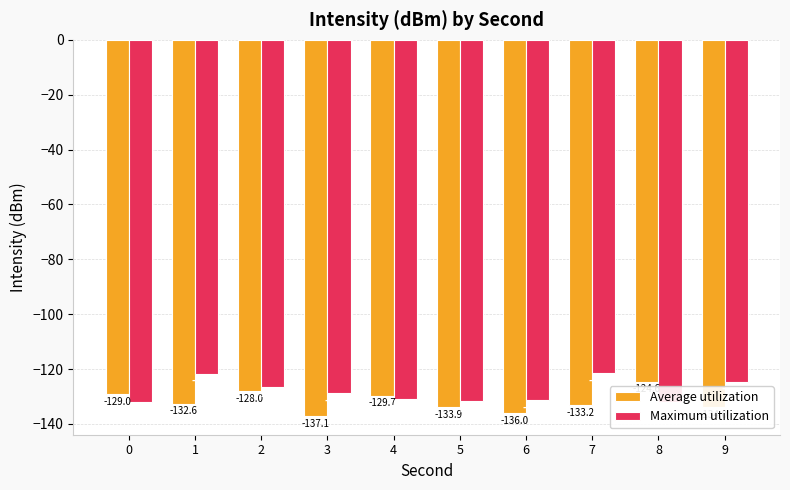

Rank the series at 2 from highest to lowest value.

Maximum utilization, Average utilization